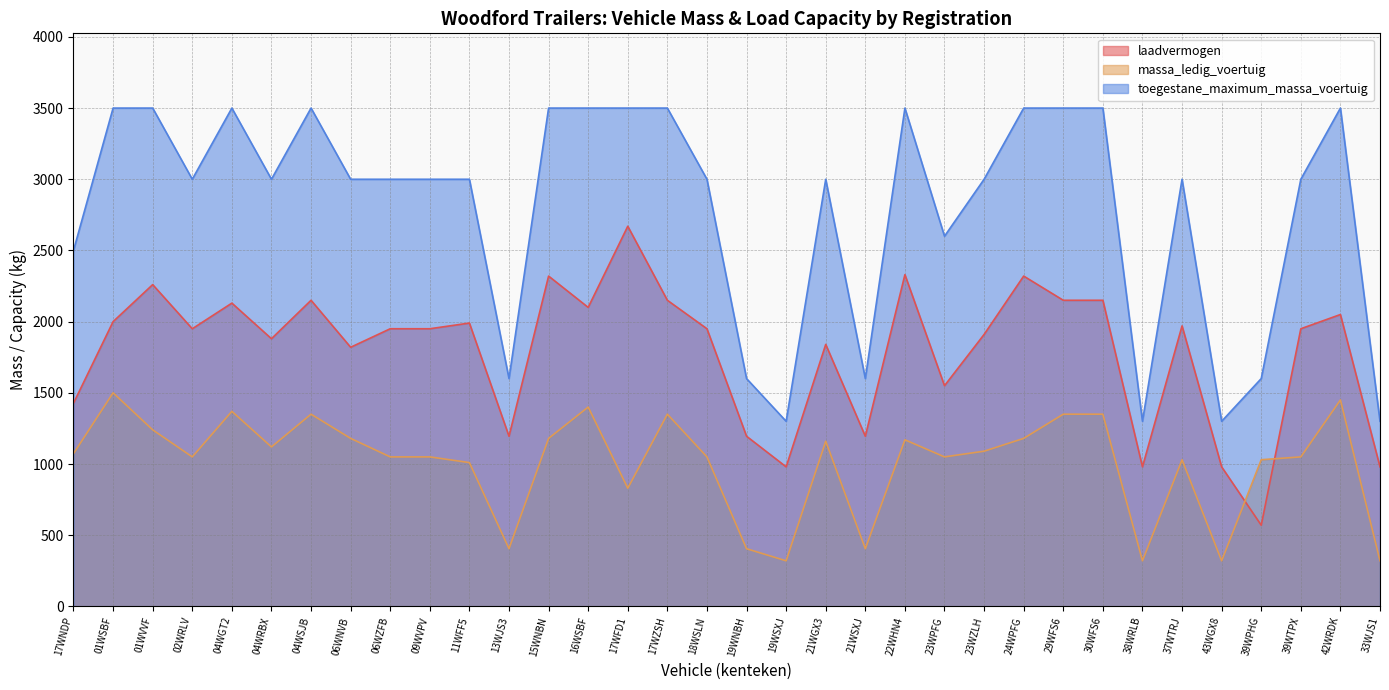

How many lines are shown in the chart?

3